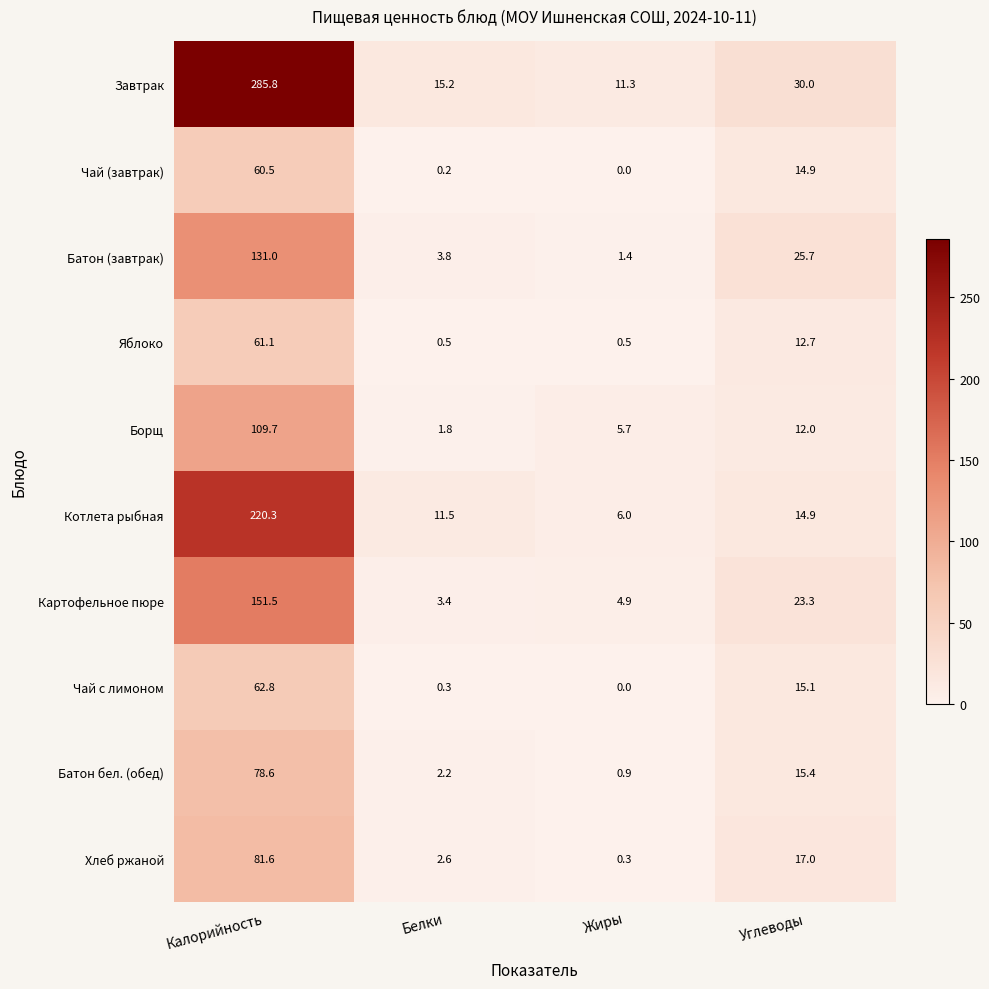

What is the sum of all Чай с лимоном values?

78.2